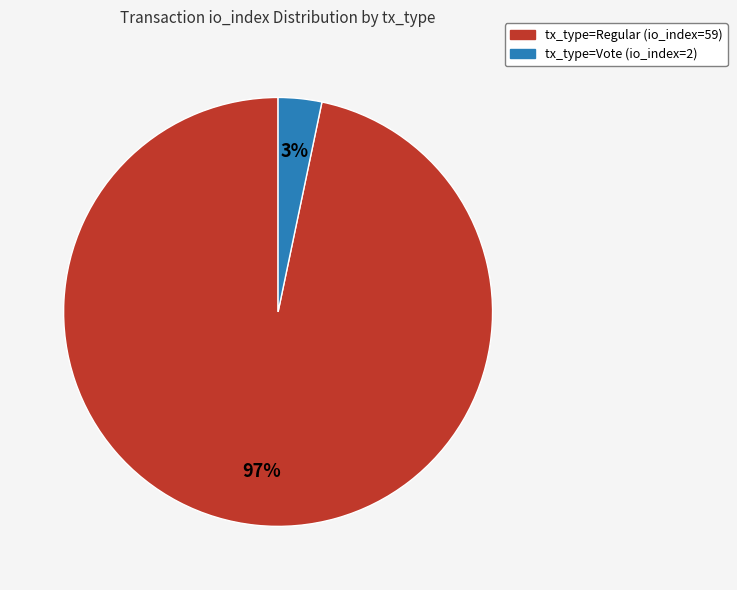

What is the majority slice?

tx_type=Regular (io_index=59)